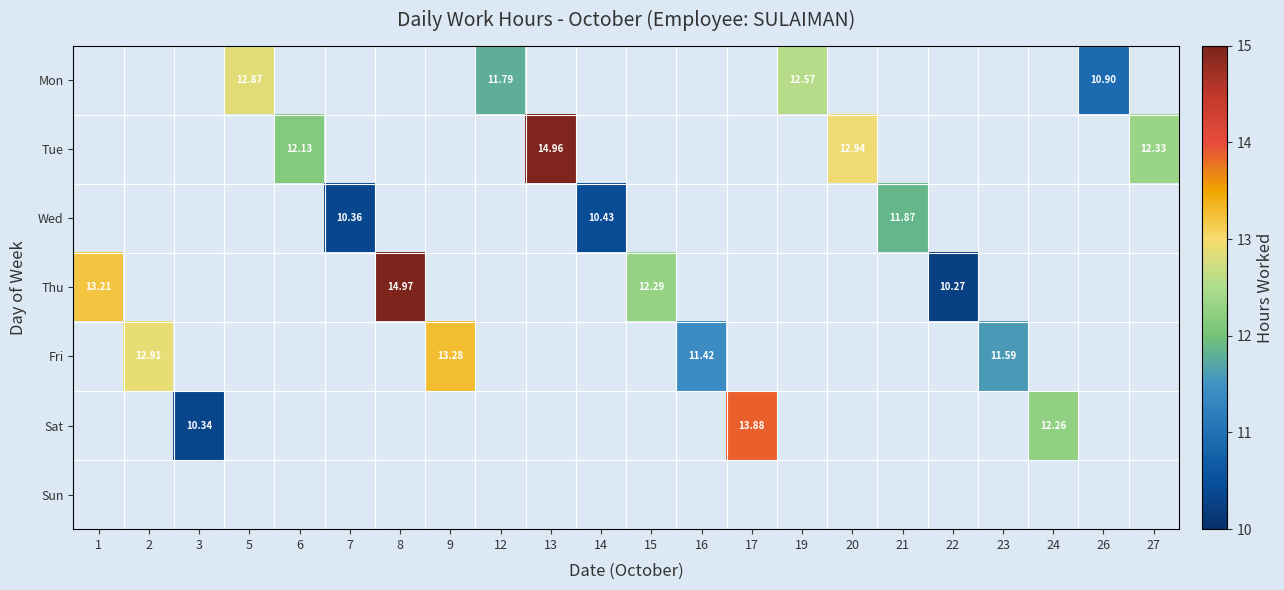

True or false: Mon has a value of 12.6 at 19.

True